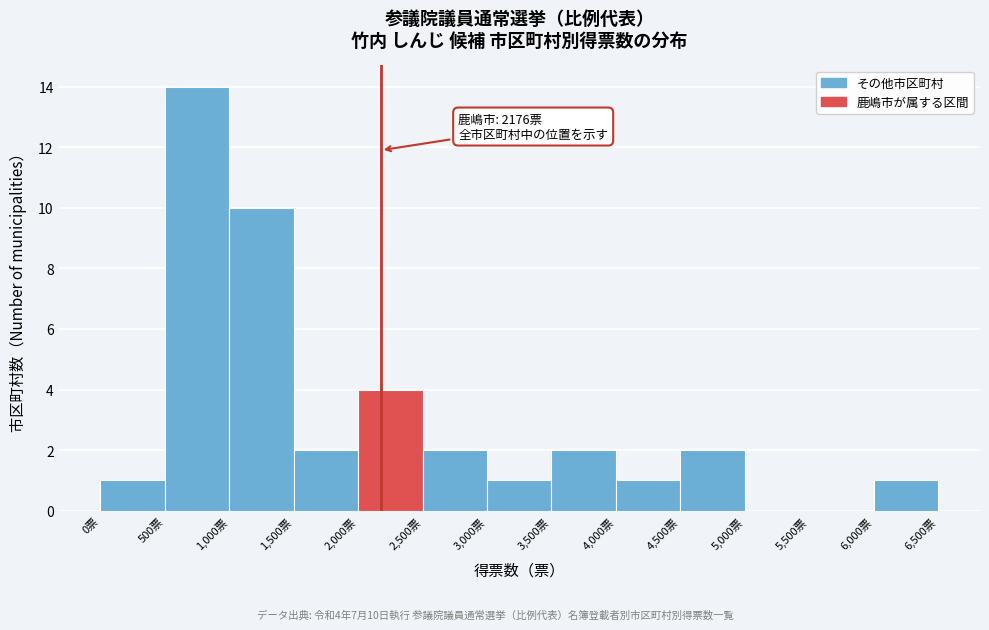

Over which range of the x-axis is the bar tallest?

500 to 1000